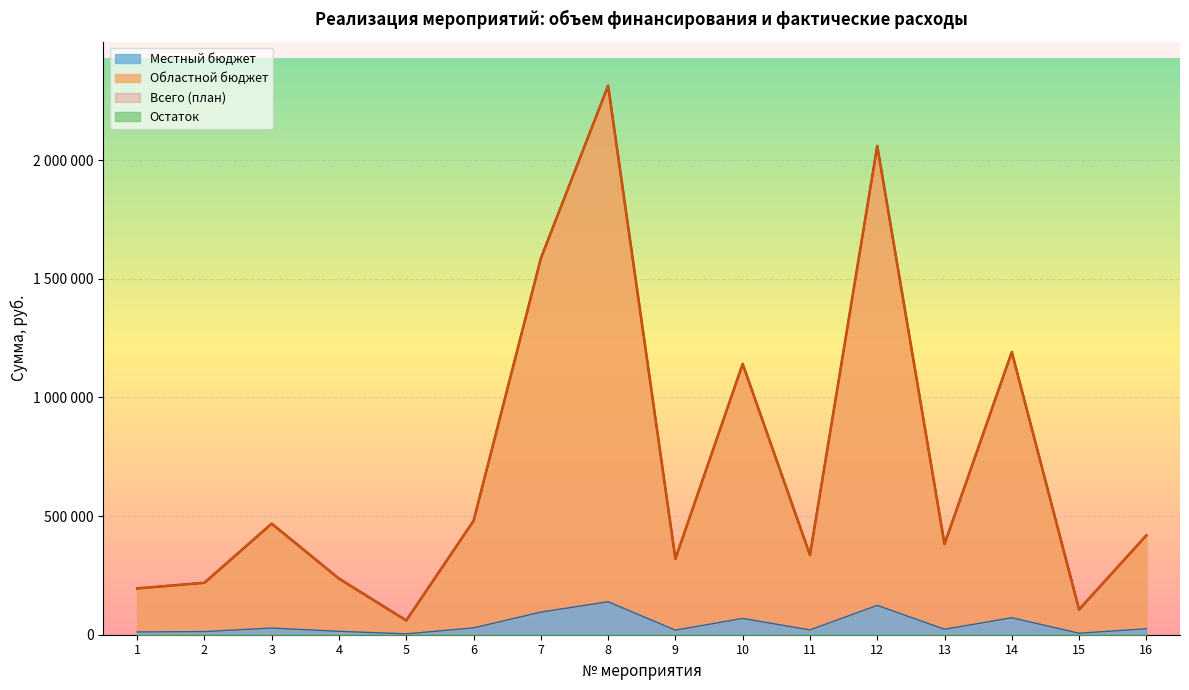

Which series has the largest range (max minus min)?

Всего (план)